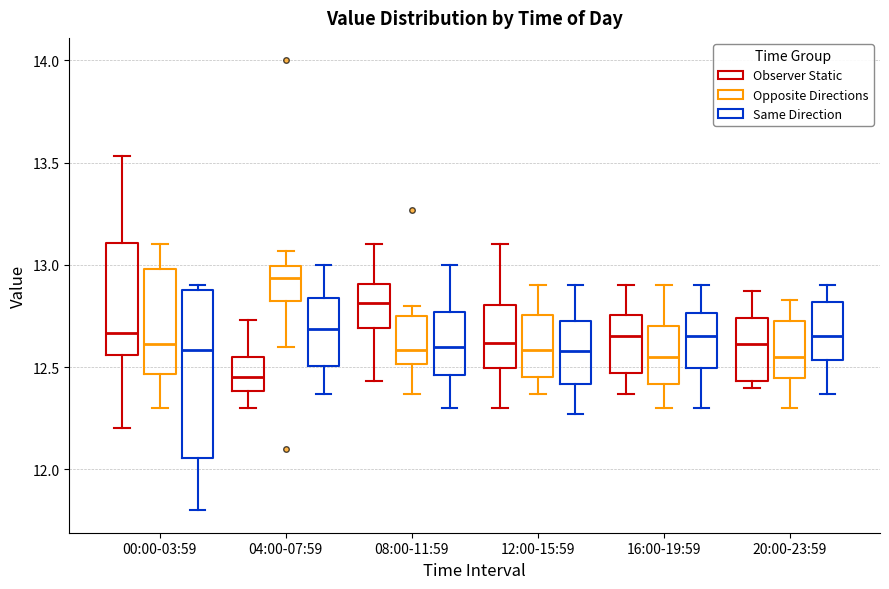

Which box has the highest median line?

04:00-07:59 (Opposite Directions)